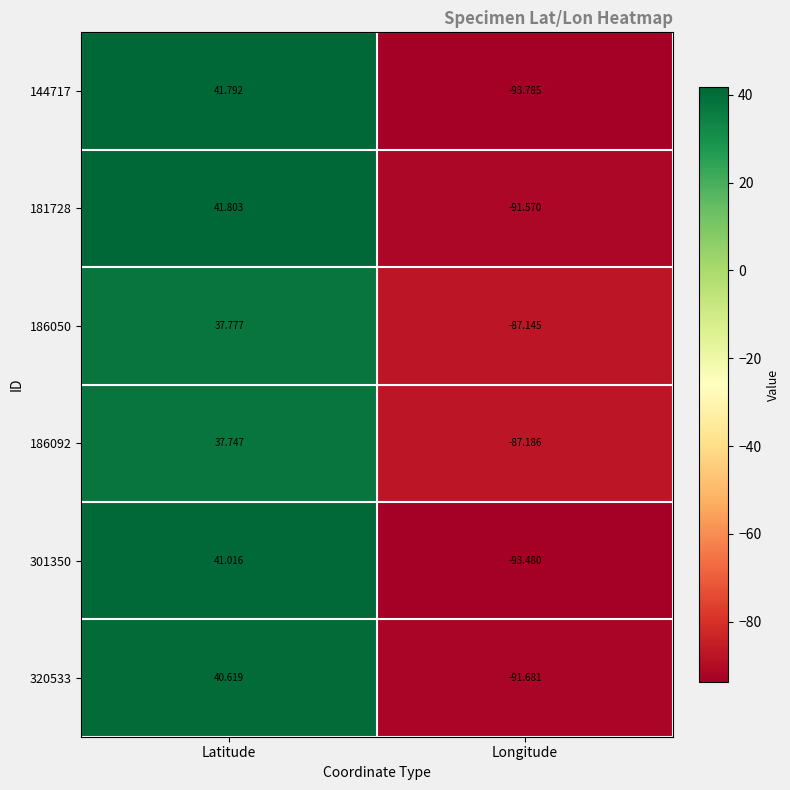

Is the value of 320533 at Latitude greater than the value of 186092 at Latitude?

Yes